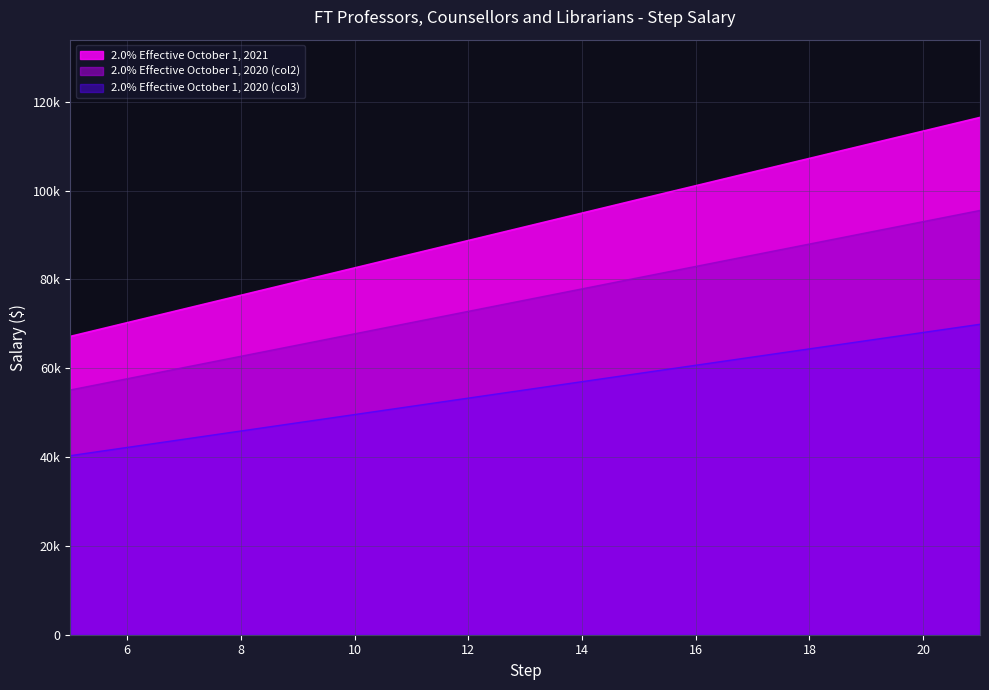

At 13, list the series in order from largest to smallest.

2.0% Effective October 1, 2020 (col2), 2.0% Effective October 1, 2020 (col3), 2.0% Effective October 1, 2021